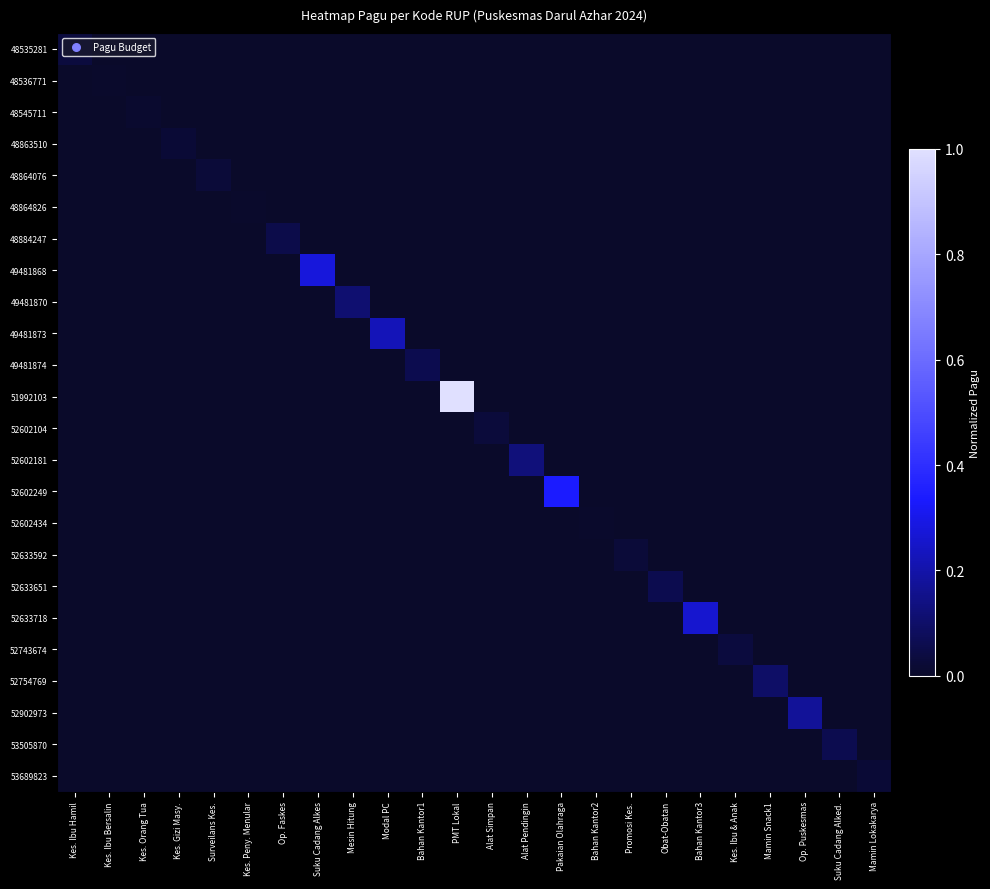

Between Surveilans Kes. and Modal PC, which is larger?

Surveilans Kes.